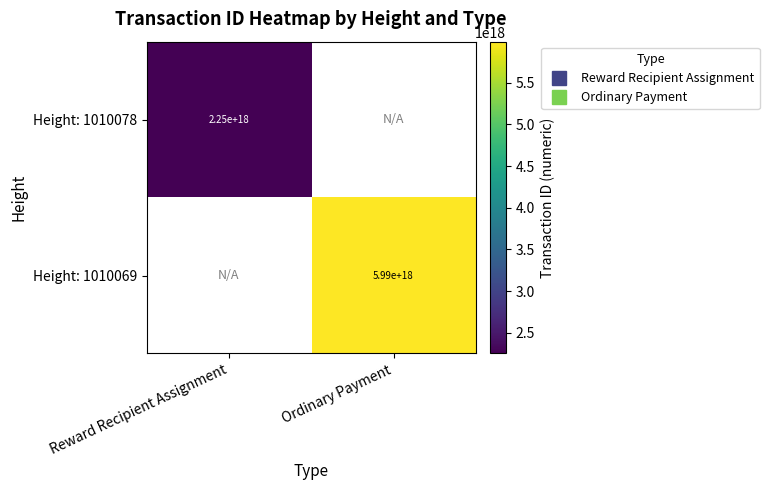

What is the minimum value shown in the chart?

2250285804224024832.0